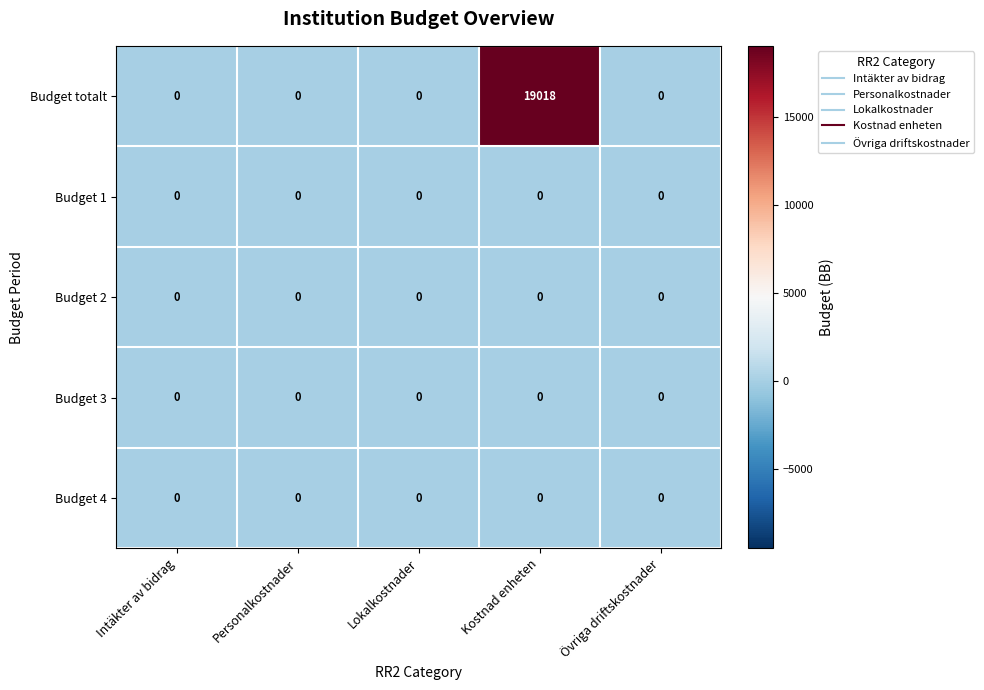

Between Intäkter av bidrag and Kostnad enheten, which series saw the biggest shift?

Budget totalt